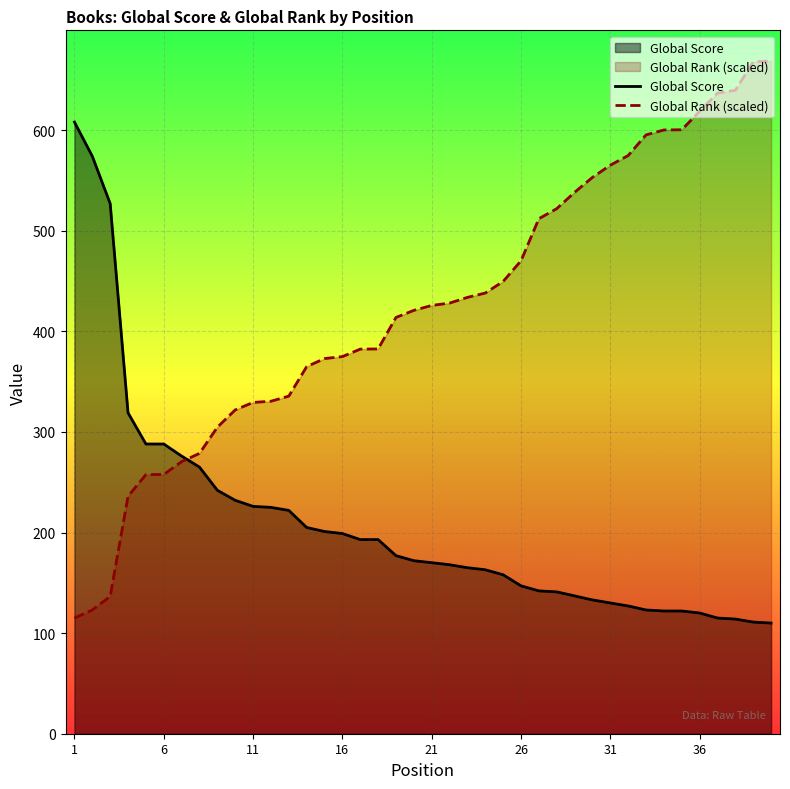

What is the difference between the maximum and second lowest values in the Global Score series?

497.0